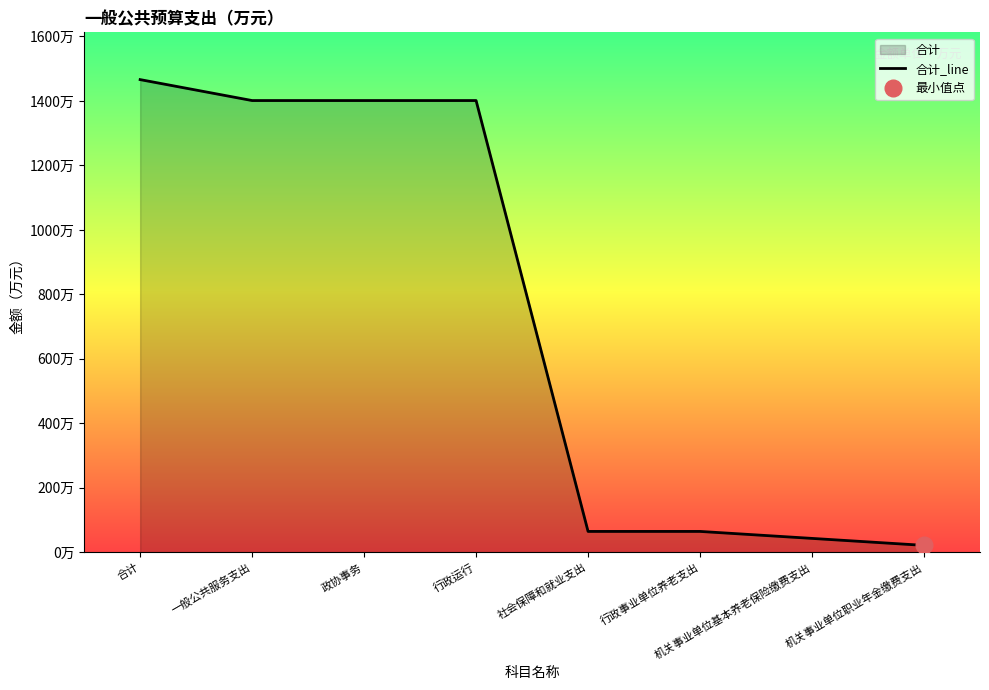

What is the difference between the second highest and minimum values?

1379.4